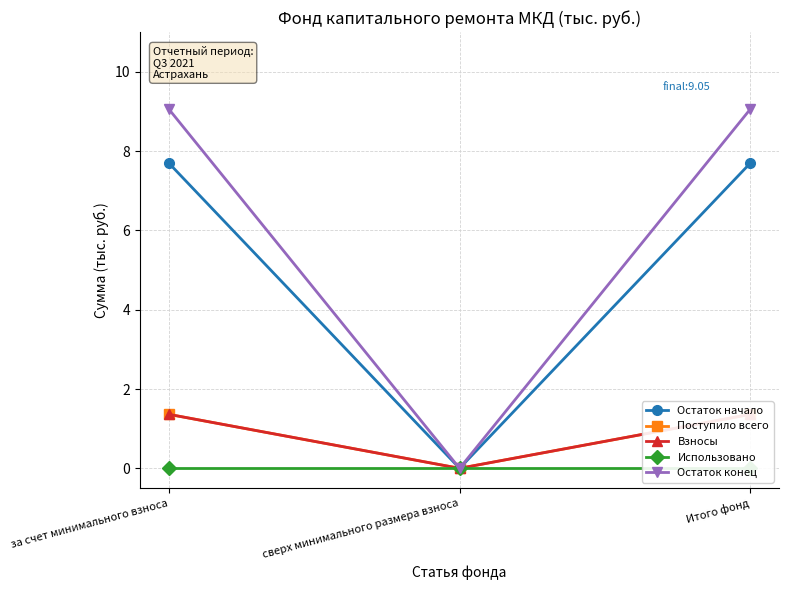

Reading right to left, list all the values displayed in this chart.

Остаток начало: Итого фонд=7.7	сверх минимального размера взноса=0.0	за счет минимального взноса=7.7
Поступило всего: Итого фонд=1.4	сверх минимального размера взноса=0.0	за счет минимального взноса=1.4
Взносы: Итого фонд=1.4	сверх минимального размера взноса=0.0	за счет минимального взноса=1.4
Использовано: Итого фонд=0.0	сверх минимального размера взноса=0.0	за счет минимального взноса=0.0
Остаток конец: Итого фонд=9.1	сверх минимального размера взноса=0.0	за счет минимального взноса=9.1